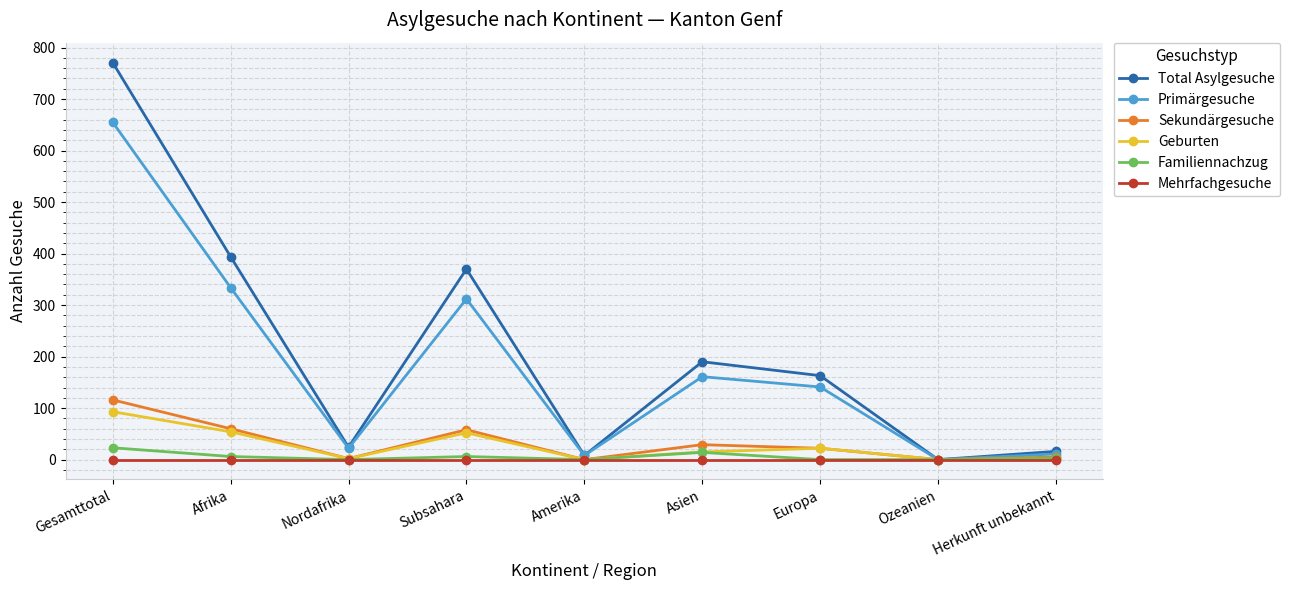

What is the approximate value of Total Asylgesuche at Subsahara?

370